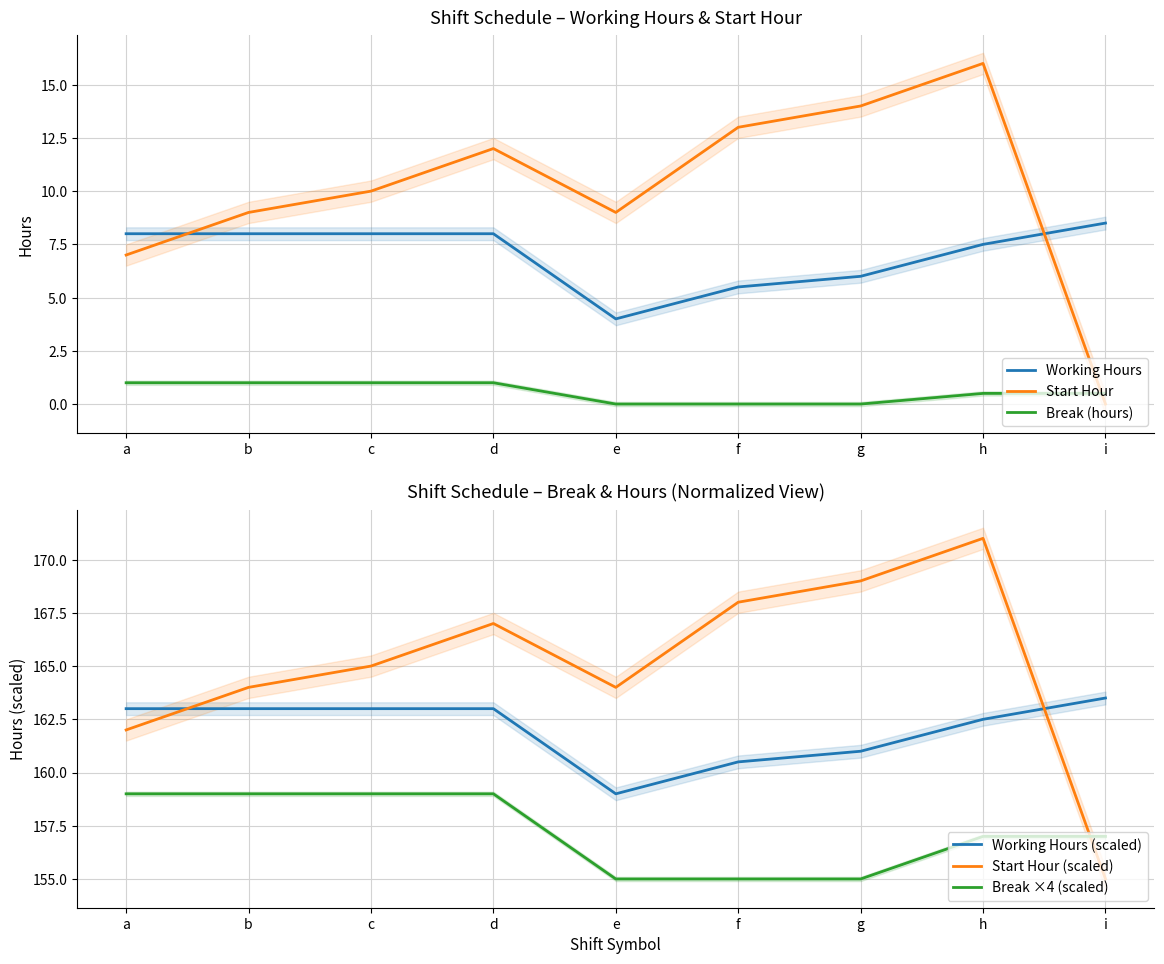

Reading right to left, transcribe all the data shown in this chart.

Working Hours: 8.5	7.5	6.0	5.5	4.0	8.0	8.0	8.0	8.0
Start Hour: 0.0	16.0	14.0	13.0	9.0	12.0	10.0	9.0	7.0
Break (hours): 0.5	0.5	0.0	0.0	0.0	1.0	1.0	1.0	1.0
Working Hours (scaled): 163.5	162.5	161.0	160.5	159.0	163.0	163.0	163.0	163.0
Start Hour (scaled): 155.0	171.0	169.0	168.0	164.0	167.0	165.0	164.0	162.0
Break ×4 (scaled): 157.0	157.0	155.0	155.0	155.0	159.0	159.0	159.0	159.0